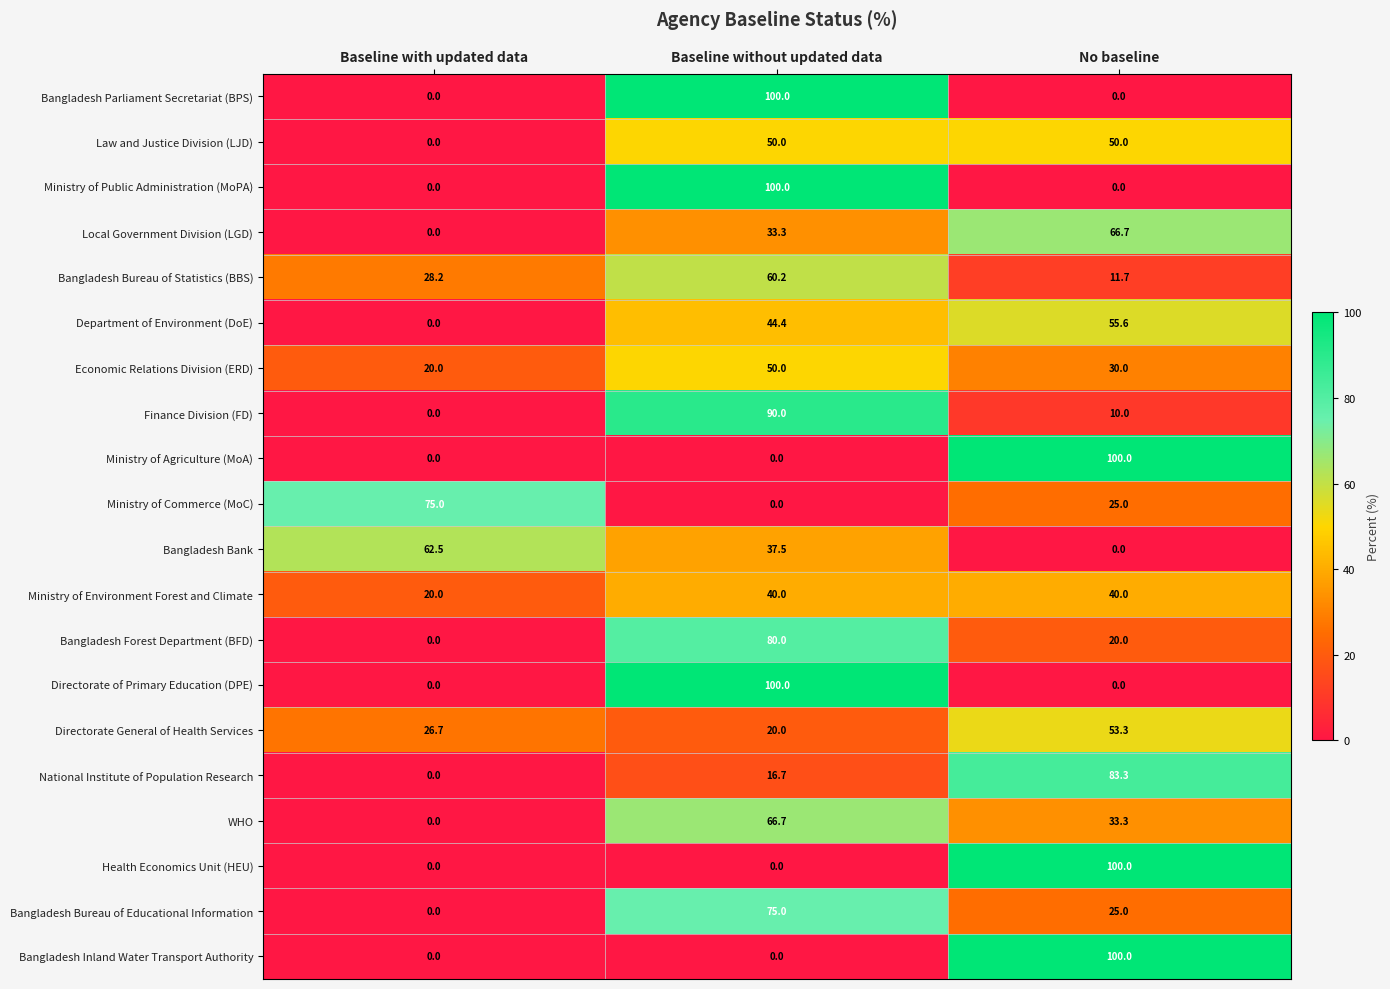

What is the difference between the Bangladesh Bureau of Statistics (BBS) values at Baseline with updated data and Baseline without updated data?

32.0